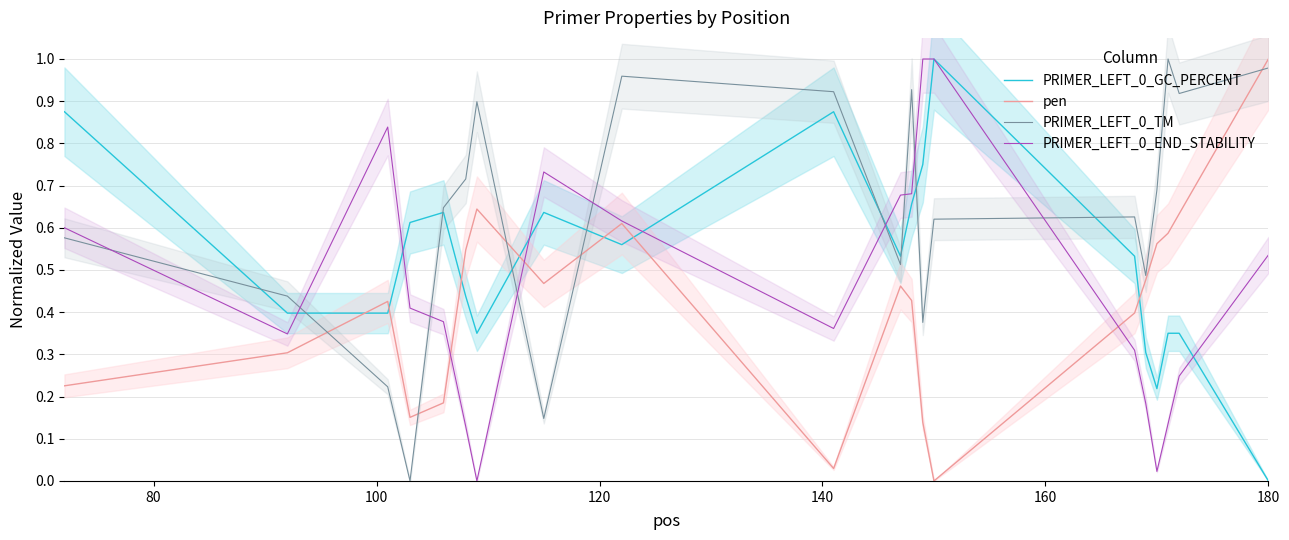

True or false: pen and PRIMER_LEFT_0_GC_PERCENT intersect in this chart.

True